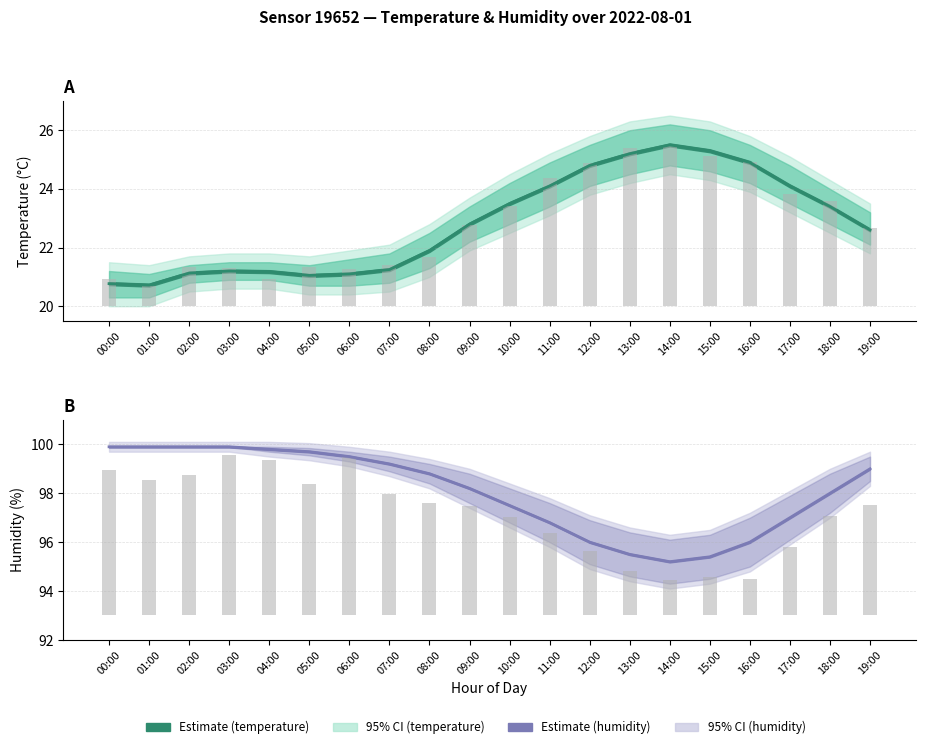

What is the label of the 20th bar from the right?

00:00